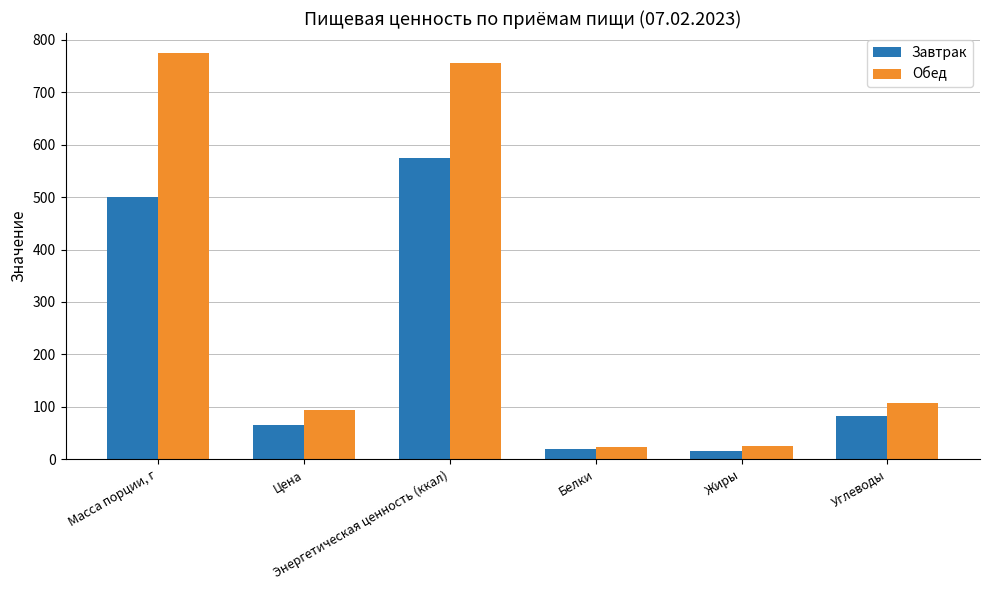

List the series in order of their overall mean, lowest first.

Завтрак, Обед